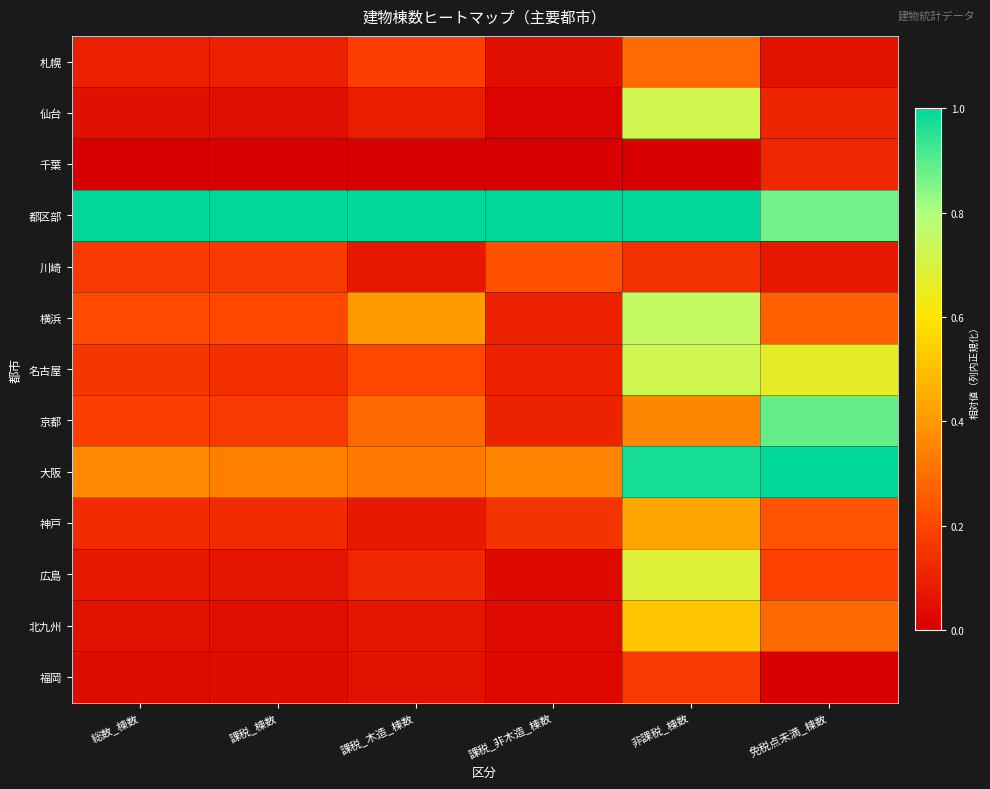

Reading left to right, transcribe all the data shown in this chart.

札幌: 総数_棟数=0.1	課税_棟数=0.1	課税_木造_棟数=0.2	課税_非木造_棟数=0.0	非課税_棟数=0.3	免税点未満_棟数=0.1
仙台: 総数_棟数=0.0	課税_棟数=0.0	課税_木造_棟数=0.1	課税_非木造_棟数=0.0	非課税_棟数=0.7	免税点未満_棟数=0.1
千葉: 総数_棟数=0.0	課税_棟数=0.0	課税_木造_棟数=0.0	課税_非木造_棟数=0.0	非課税_棟数=0.0	免税点未満_棟数=0.1
都区部: 総数_棟数=1.0	課税_棟数=1.0	課税_木造_棟数=1.0	課税_非木造_棟数=1.0	非課税_棟数=1.0	免税点未満_棟数=0.9
川崎: 総数_棟数=0.2	課税_棟数=0.2	課税_木造_棟数=0.1	課税_非木造_棟数=0.2	非課税_棟数=0.1	免税点未満_棟数=0.1
横浜: 総数_棟数=0.2	課税_棟数=0.2	課税_木造_棟数=0.4	課税_非木造_棟数=0.1	非課税_棟数=0.8	免税点未満_棟数=0.3
名古屋: 総数_棟数=0.2	課税_棟数=0.1	課税_木造_棟数=0.2	課税_非木造_棟数=0.1	非課税_棟数=0.7	免税点未満_棟数=0.7
京都: 総数_棟数=0.2	課税_棟数=0.2	課税_木造_棟数=0.3	課税_非木造_棟数=0.1	非課税_棟数=0.4	免税点未満_棟数=0.9
大阪: 総数_棟数=0.4	課税_棟数=0.3	課税_木造_棟数=0.3	課税_非木造_棟数=0.4	非課税_棟数=1.0	免税点未満_棟数=1.0
神戸: 総数_棟数=0.1	課税_棟数=0.1	課税_木造_棟数=0.1	課税_非木造_棟数=0.2	非課税_棟数=0.4	免税点未満_棟数=0.2
広島: 総数_棟数=0.1	課税_棟数=0.1	課税_木造_棟数=0.1	課税_非木造_棟数=0.0	非課税_棟数=0.7	免税点未満_棟数=0.2
北九州: 総数_棟数=0.1	課税_棟数=0.0	課税_木造_棟数=0.1	課税_非木造_棟数=0.0	非課税_棟数=0.5	免税点未満_棟数=0.3
福岡: 総数_棟数=0.0	課税_棟数=0.0	課税_木造_棟数=0.1	課税_非木造_棟数=0.0	非課税_棟数=0.2	免税点未満_棟数=0.0